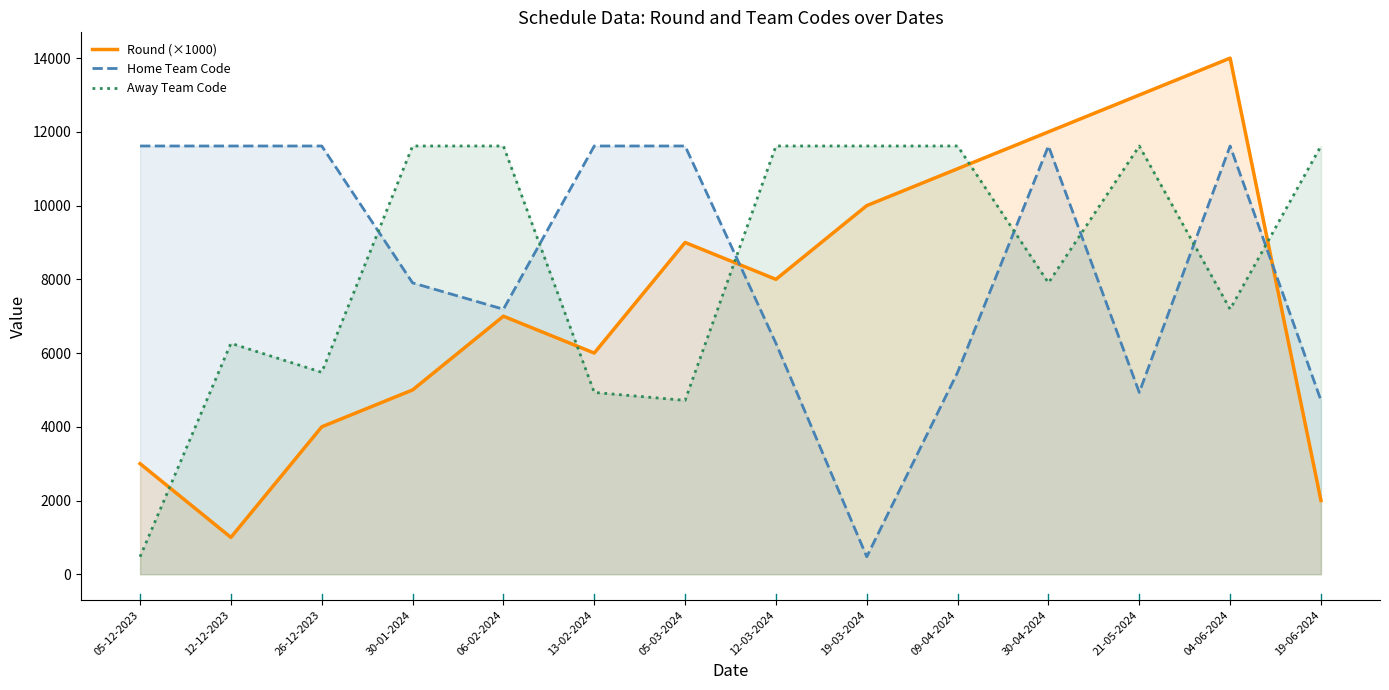

The value of Home Team Code at 21-05-2024 is 4932. True or false?

True